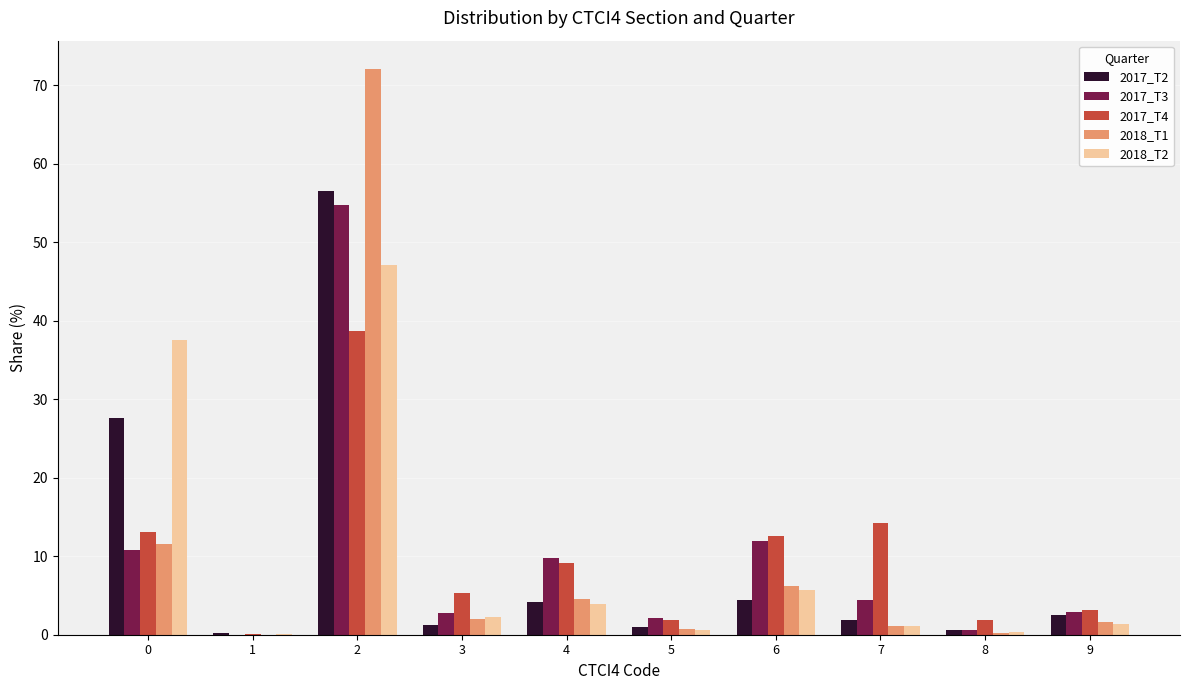

What is the sum of the 2017_T3 values at 1 and 5?

2.1